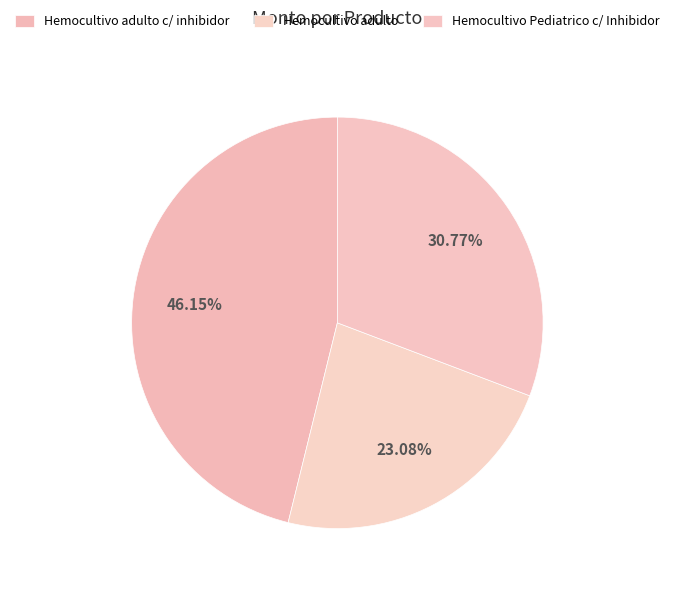

Do Hemocultivo adulto c/ inhibidor and Hemocultivo adulto together represent more than half of the pie?

Yes